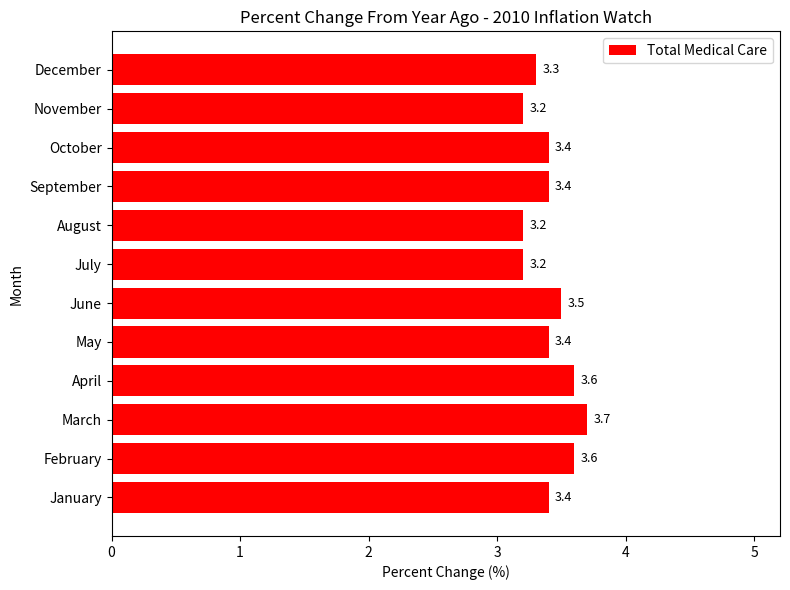

Is it true that the value at January is 3.4?

True